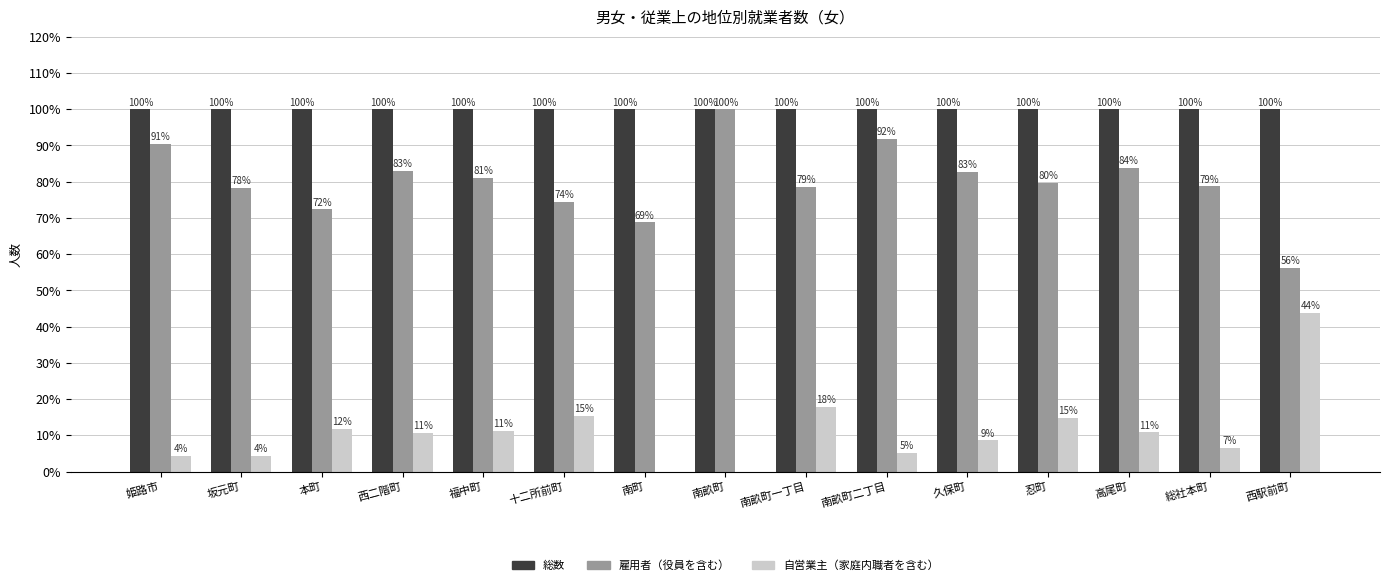

What is the maximum value for 総数?

100.0